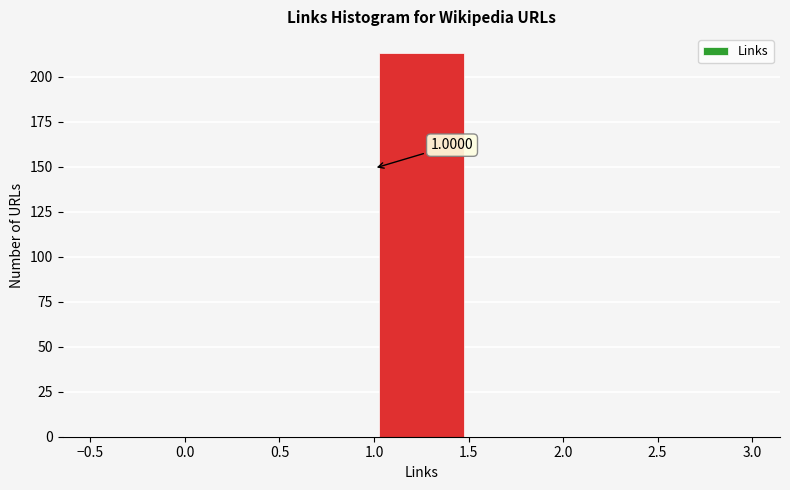

Over which range of the x-axis is the bar tallest?

1.0 to 1.5